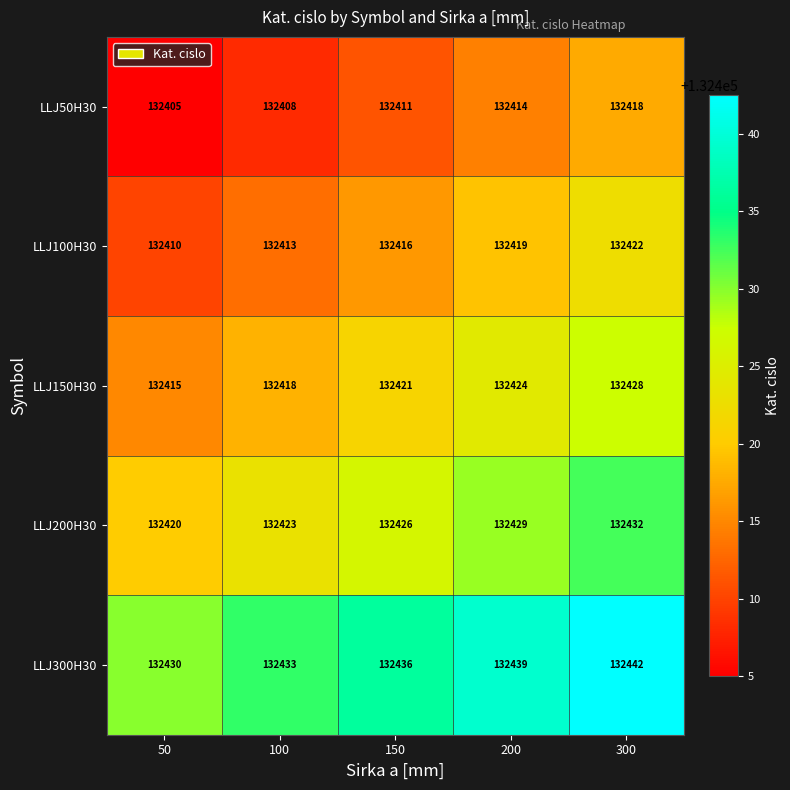

What is the spread (max minus min) of values at 150?

25